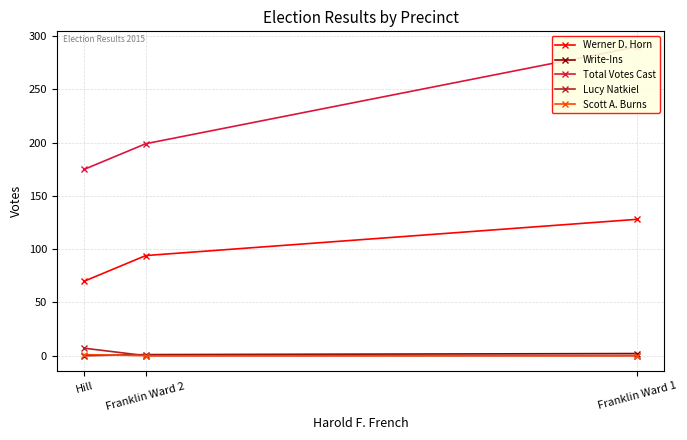

What is the total value across all series at Franklin Ward 1?

420